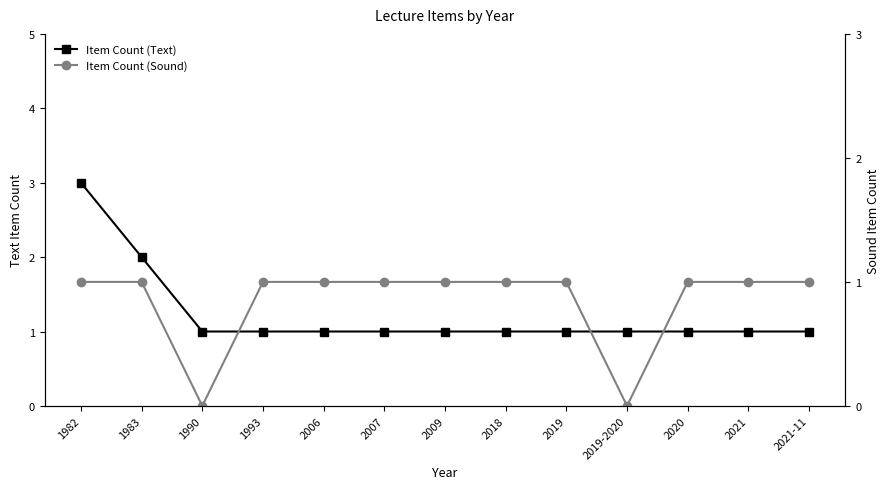

What are all the series names shown in the legend?

Item Count (Text), Item Count (Sound)